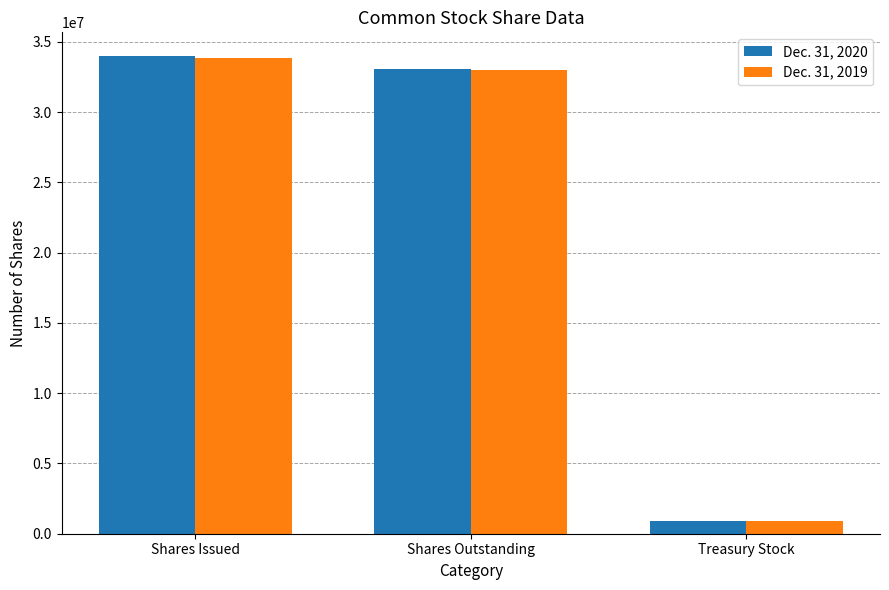

What is the label of the 1st bar from the right?

Treasury Stock